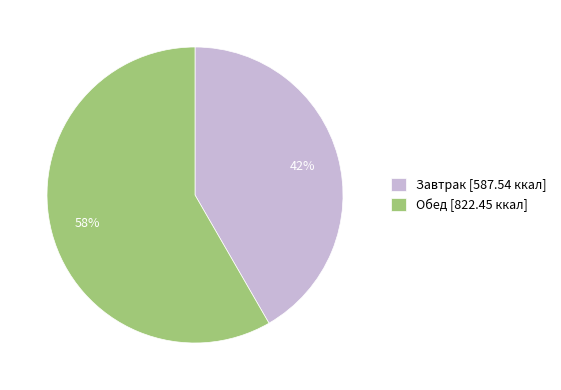

Is it true that Завтрак is 42% of the pie?

True